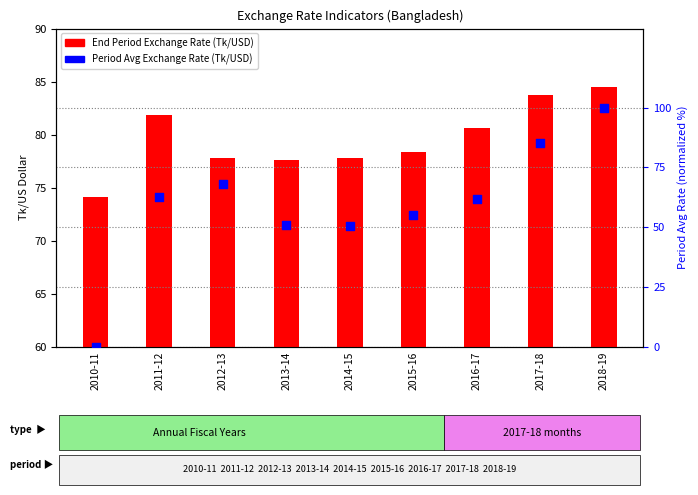

Is the value of End Period Exchange Rate (Tk/USD) at 2013-14 greater than the value of Period Avg Exchange Rate (Tk/USD) at 2016-17?

Yes